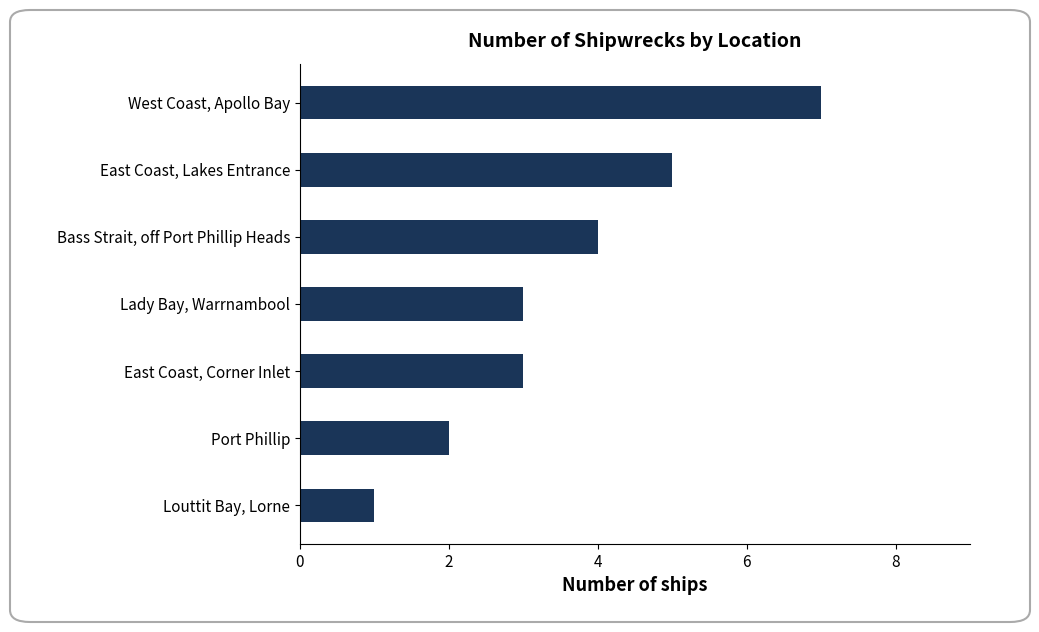

What is the change in value from West Coast, Apollo Bay to East Coast, Corner Inlet?

-4